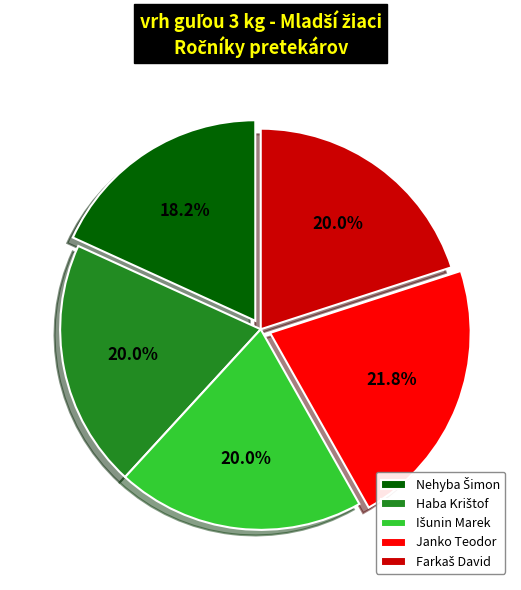

How much of the chart is everything except Janko Teodor?

78.2%